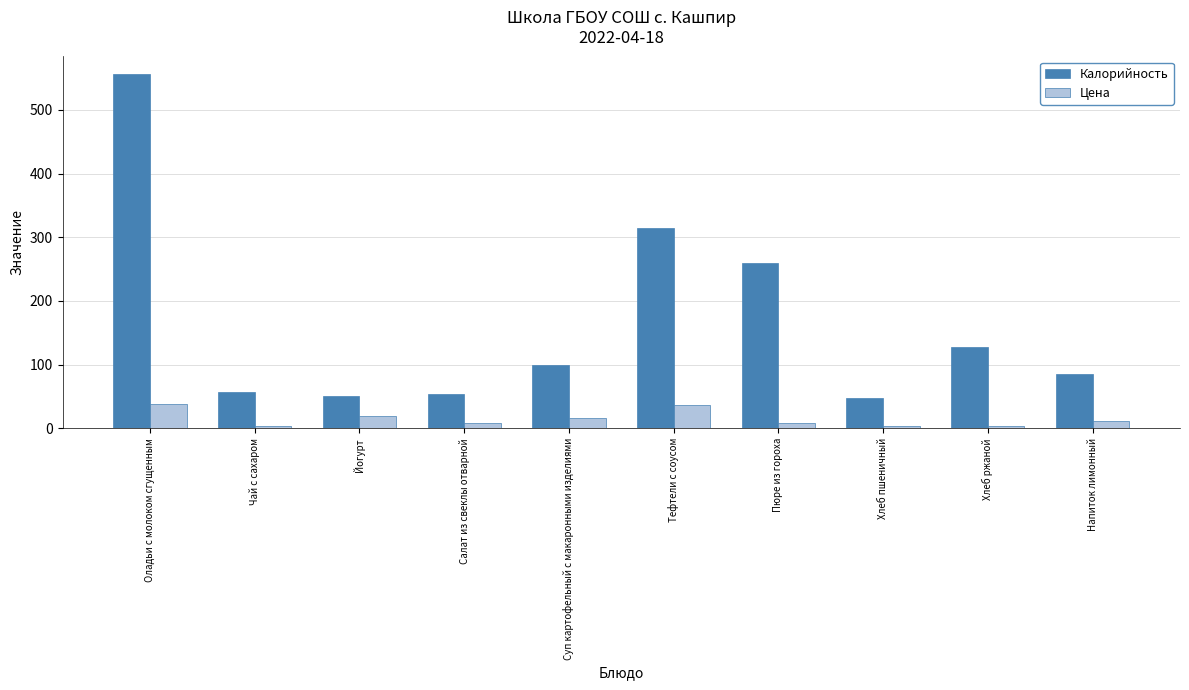

What is the difference between the second highest and second lowest values in the Калорийность series?

264.0